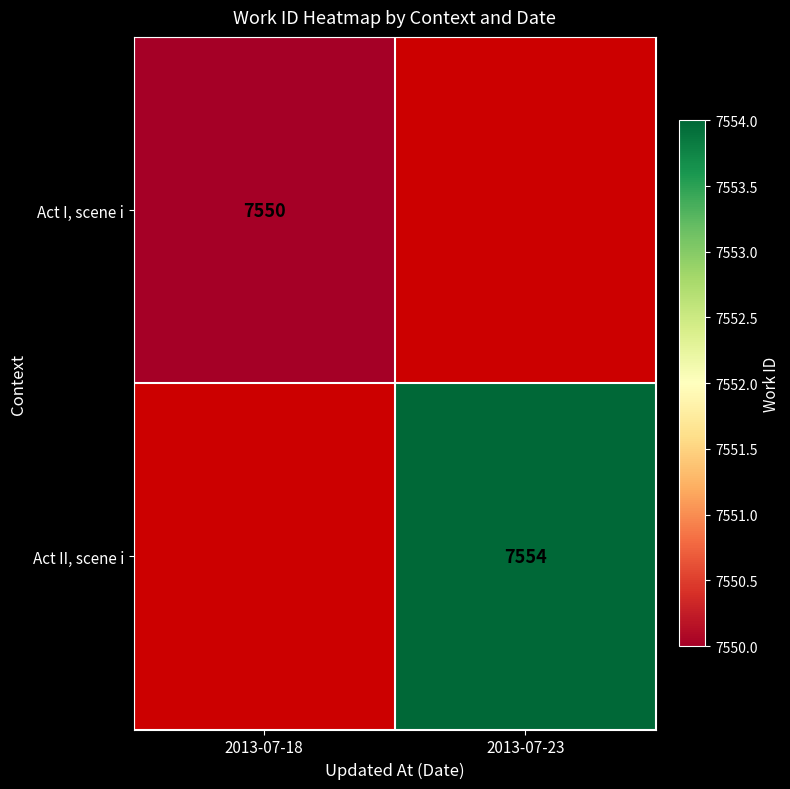

What is the greatest value displayed?

7554.0